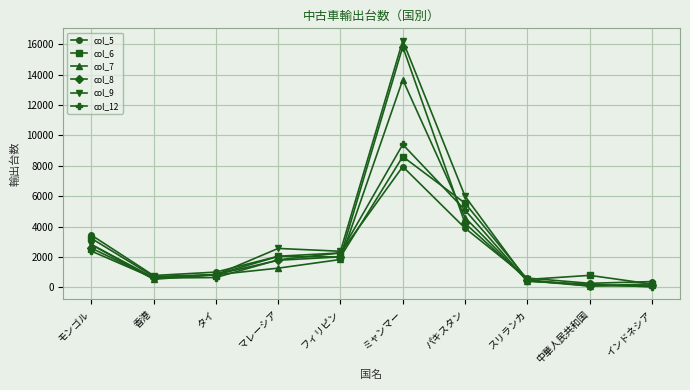

At which category does the chart reach its peak across all series?

ミャンマー